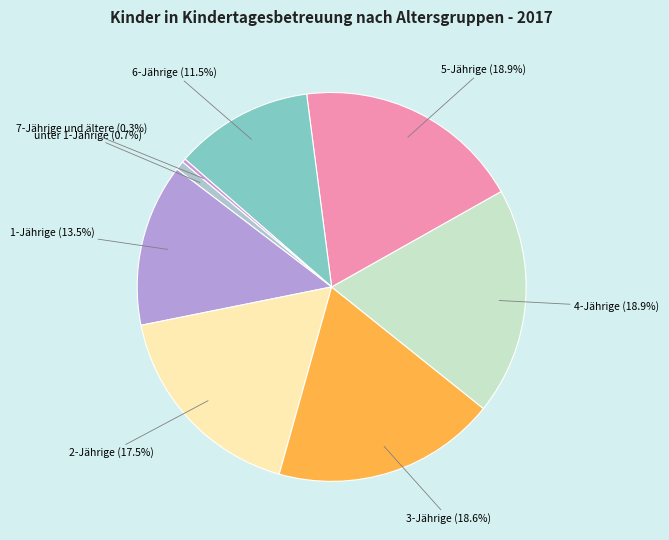

To the nearest percent, what is the average slice percentage?

12%